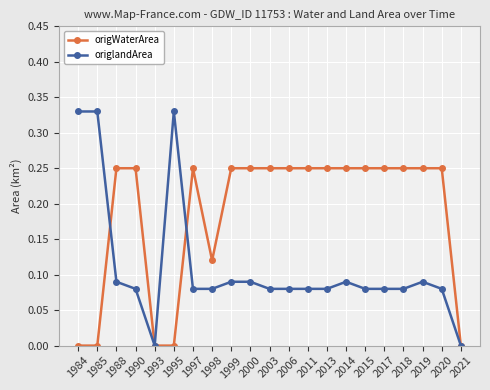

List the series in order of their overall mean, lowest first.

origlandArea, origWaterArea